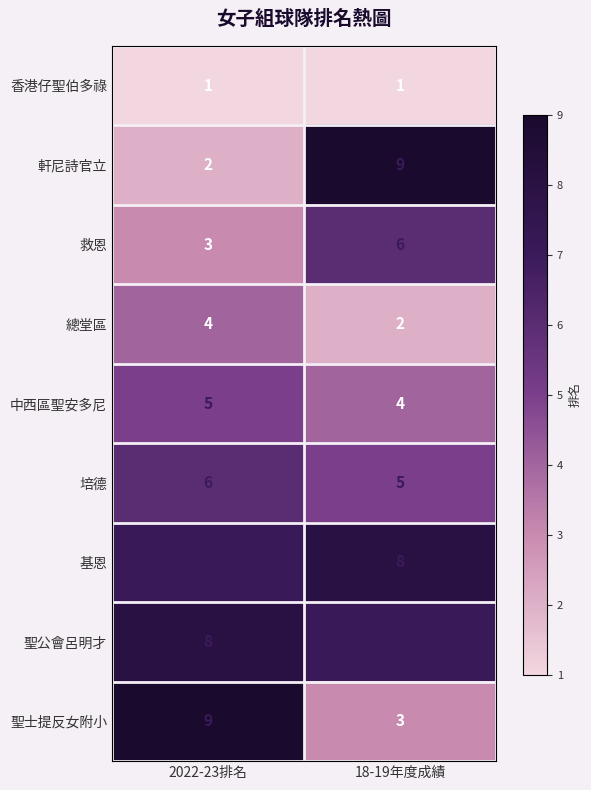

What is the approximate value of 救恩 at 2022-23排名?

3